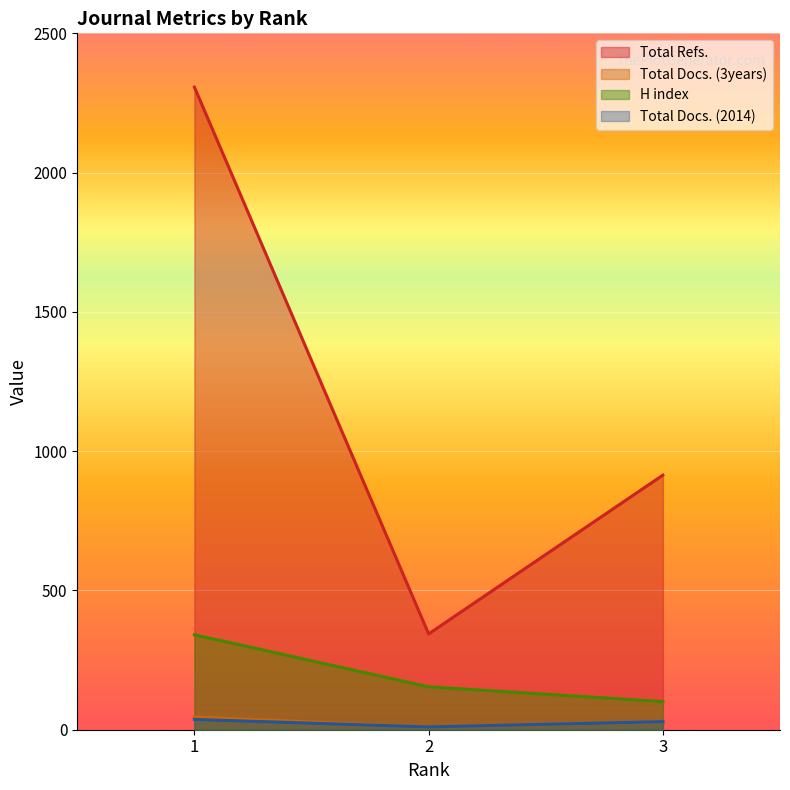

List the labels in order of H index value, smallest first.

3, 2, 1